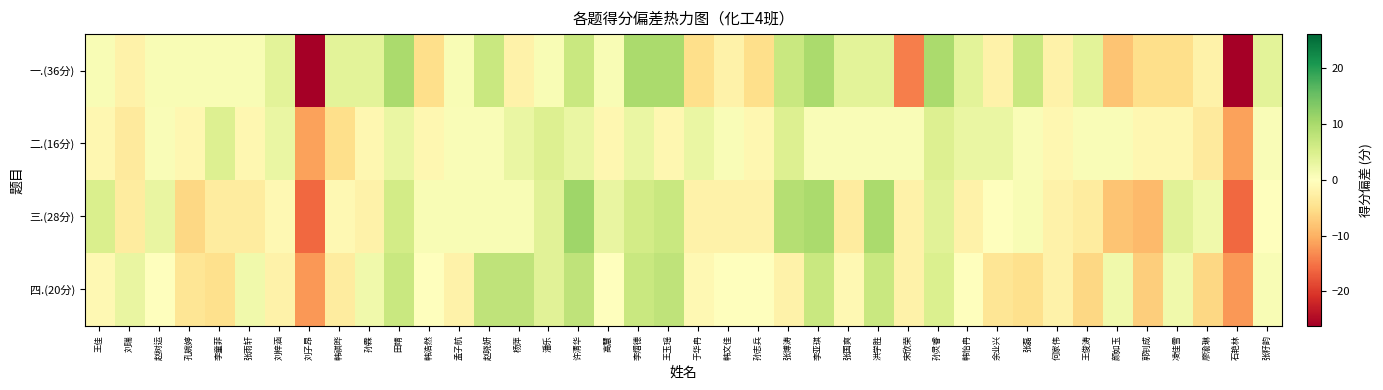

Count the number of categories in the chart.

40